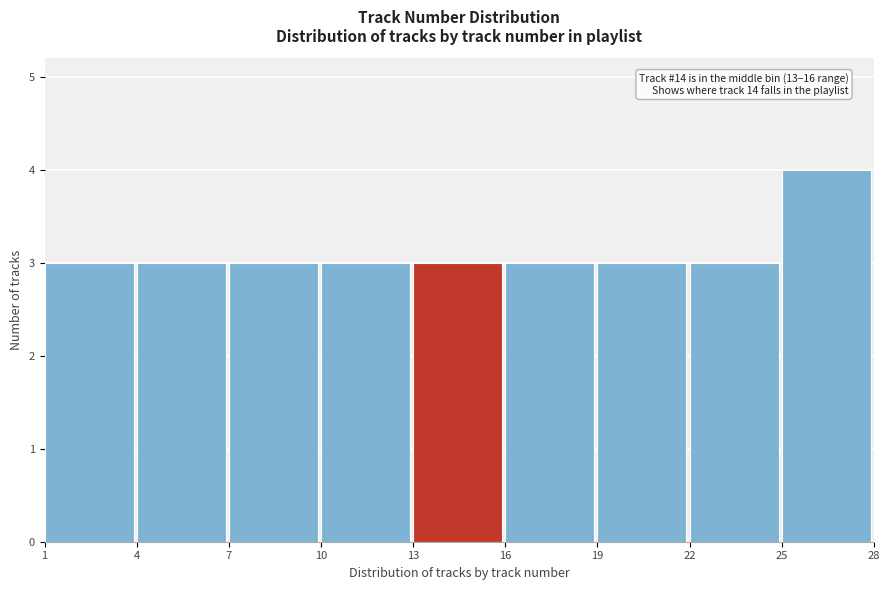

Over which range of the x-axis is the bar tallest?

25 to 28